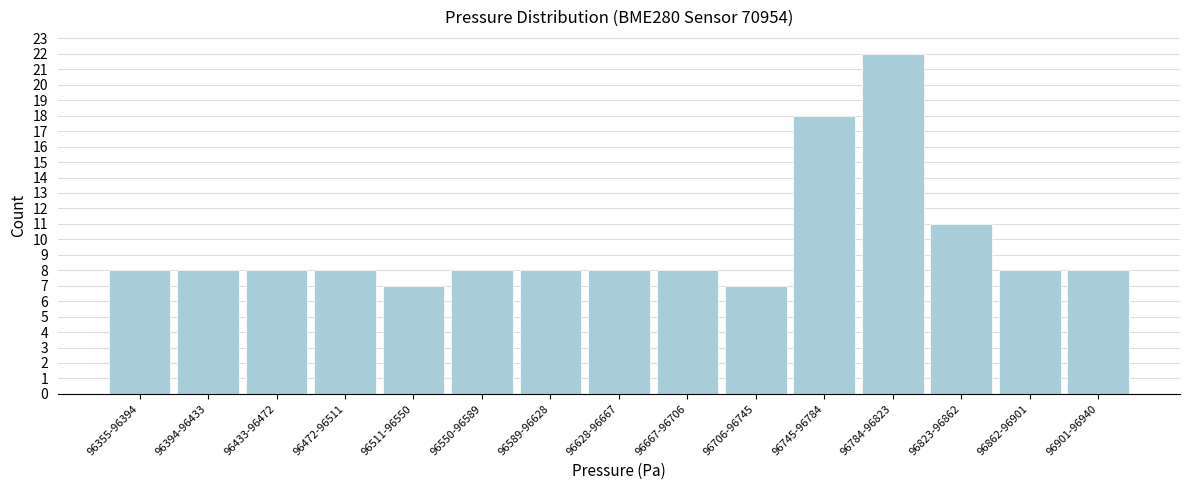

Reading left to right, extract all data points from this chart.

8	8	8	8	7	8	8	8	8	7	18	22	11	8	8